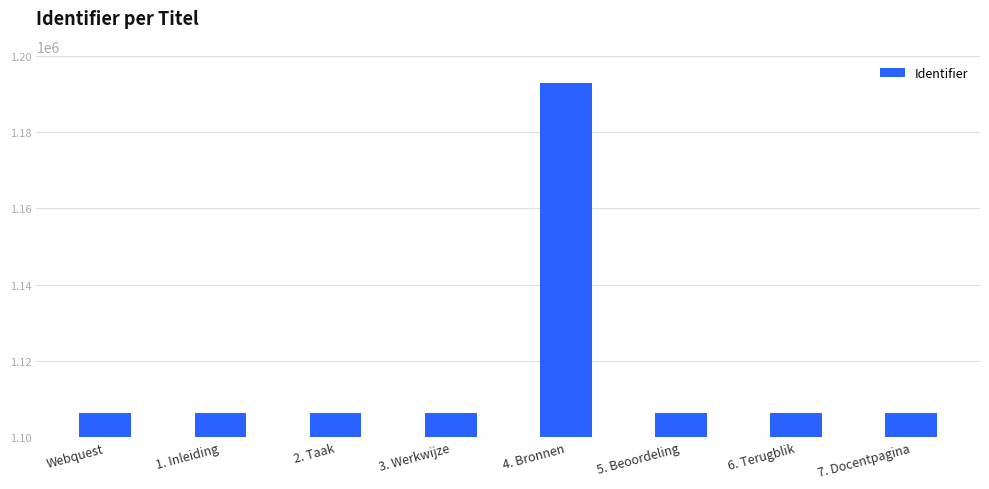

What is the sum of all values?

8937413